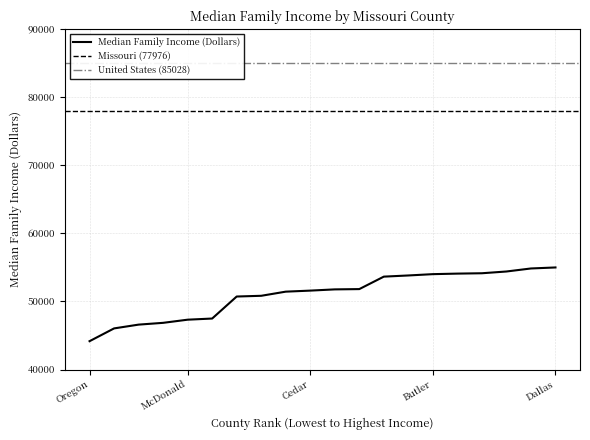

Does the chart have visible grid lines?

Yes